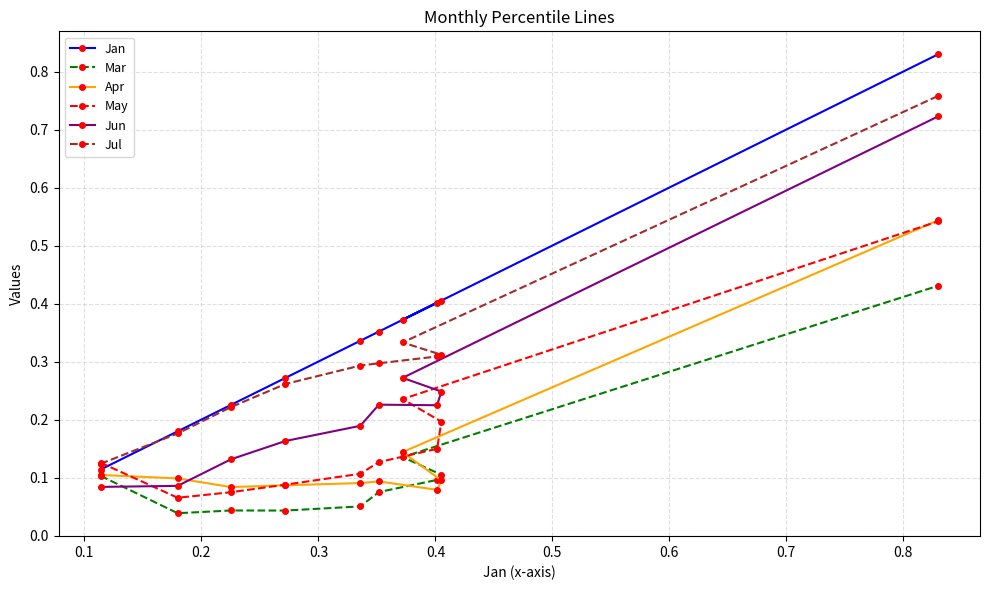

Count the Jun values in the range 0 to 1.

10